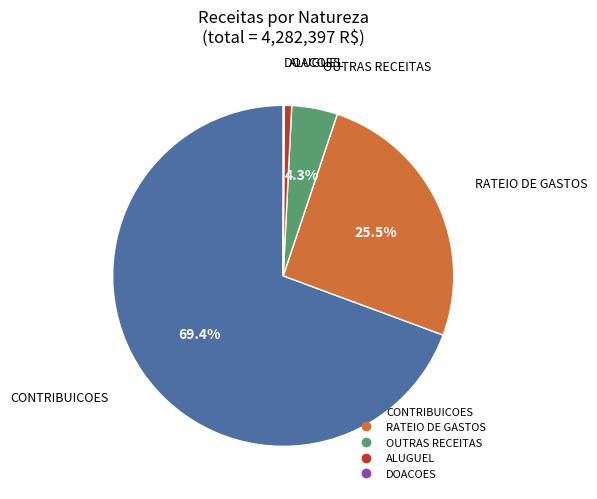

To the nearest percent, what is the difference between the largest and smallest slice percentages?

69%